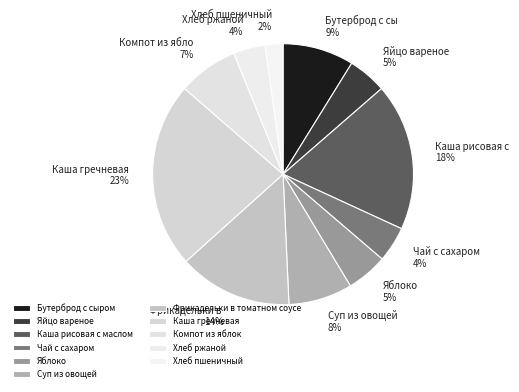

How much of the chart is everything except Бутерброд с сыром?

91.2%